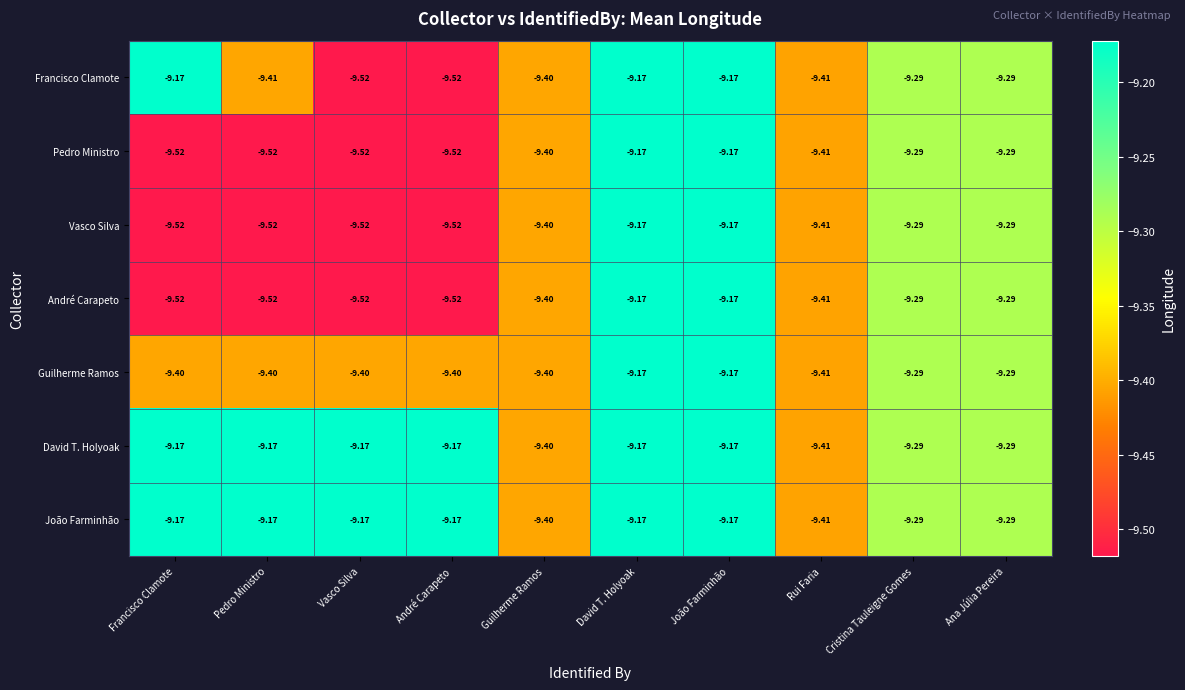

Is the value of Vasco Silva at Pedro Ministro greater than the value of André Carapeto at Rui Faria?

No